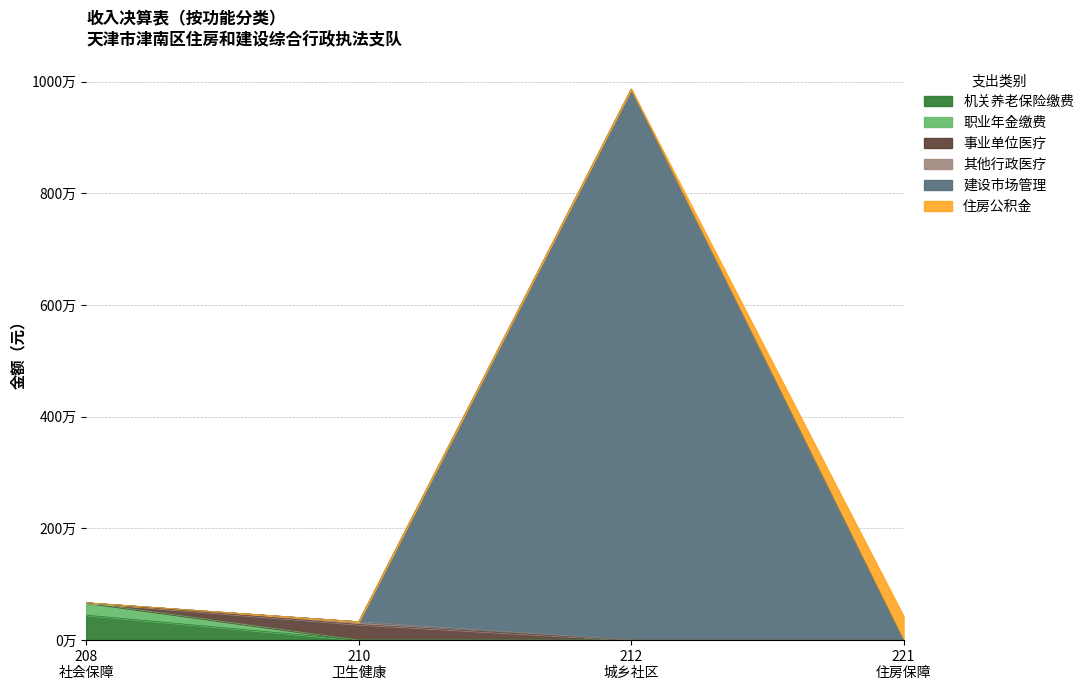

Which category has the lowest value across all series?

221 住房保障